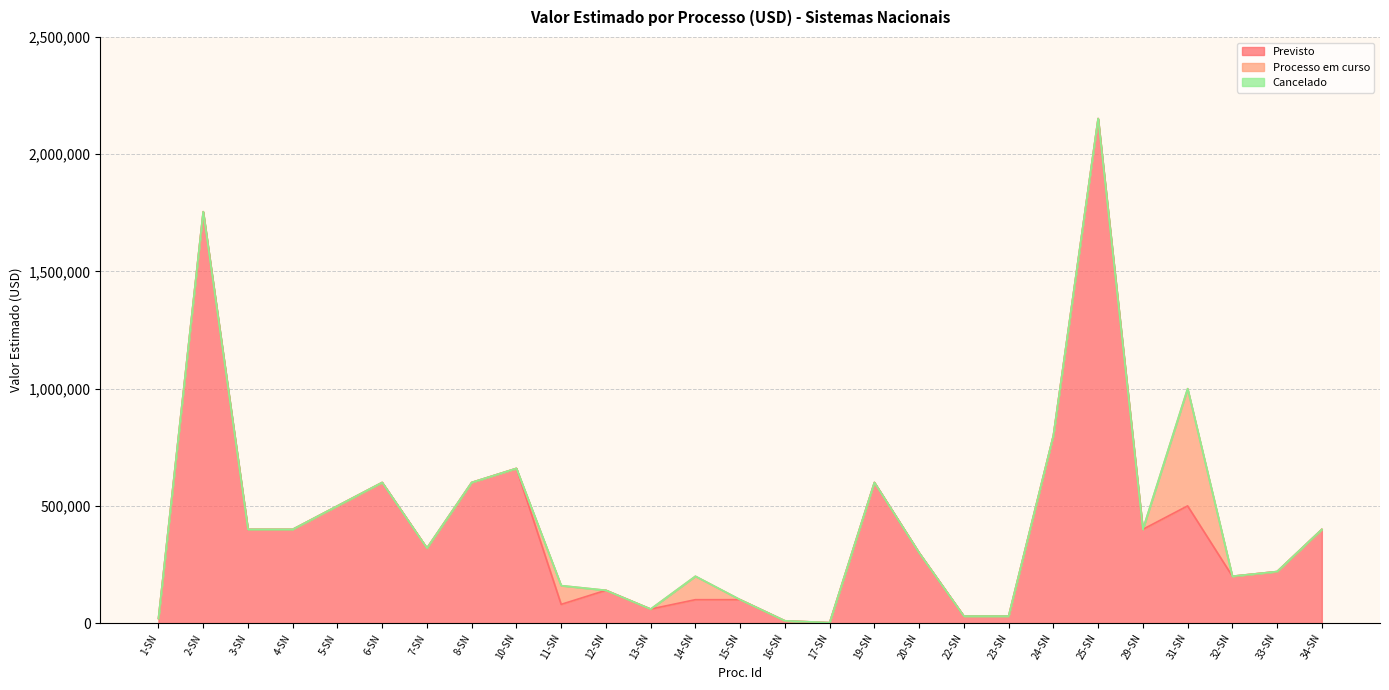

Which series has the largest range (max minus min)?

Previsto